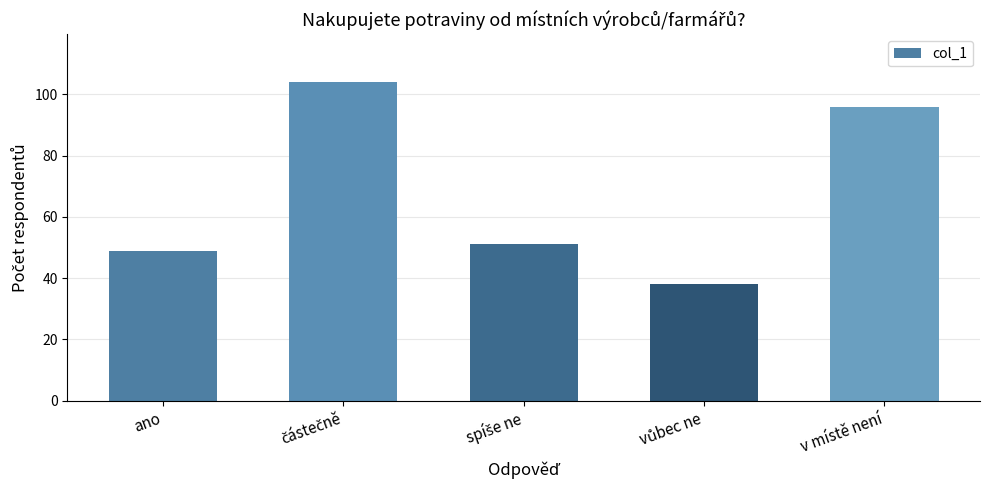

What is the label of the 1st bar from the right?

v místě není